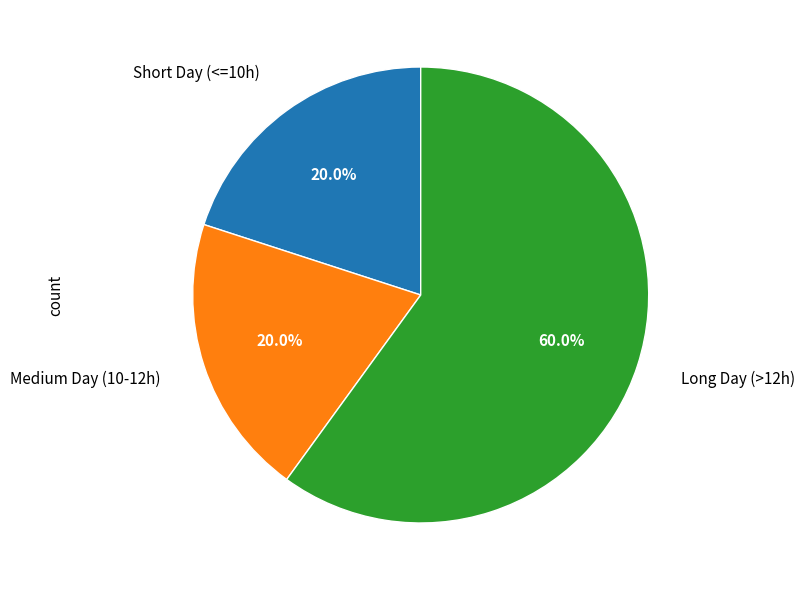

To the nearest percent, what is the average slice percentage?

33%